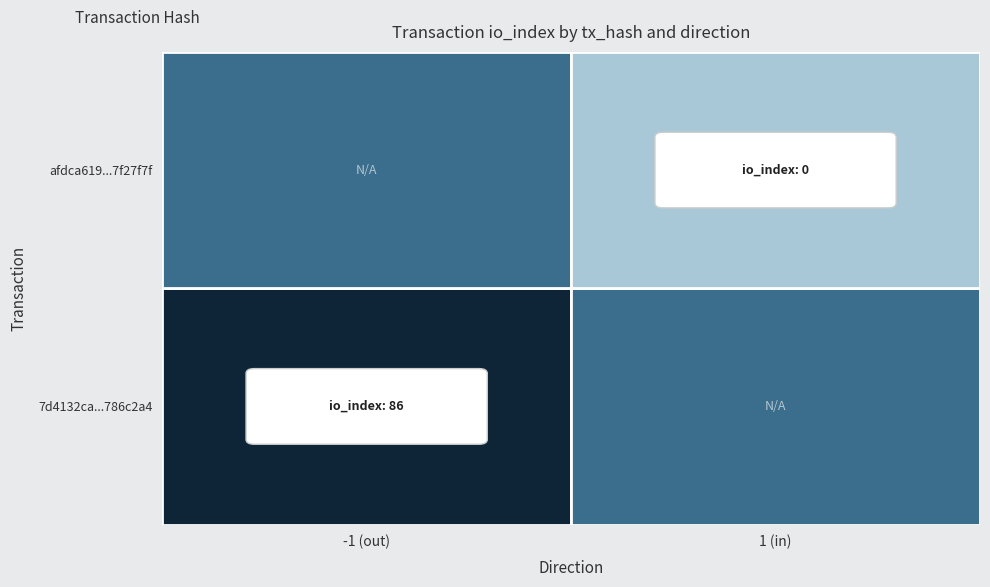

How many values in the afdca6197f781fef025277d0eeadb9a97f27f7f series are below 1?

1